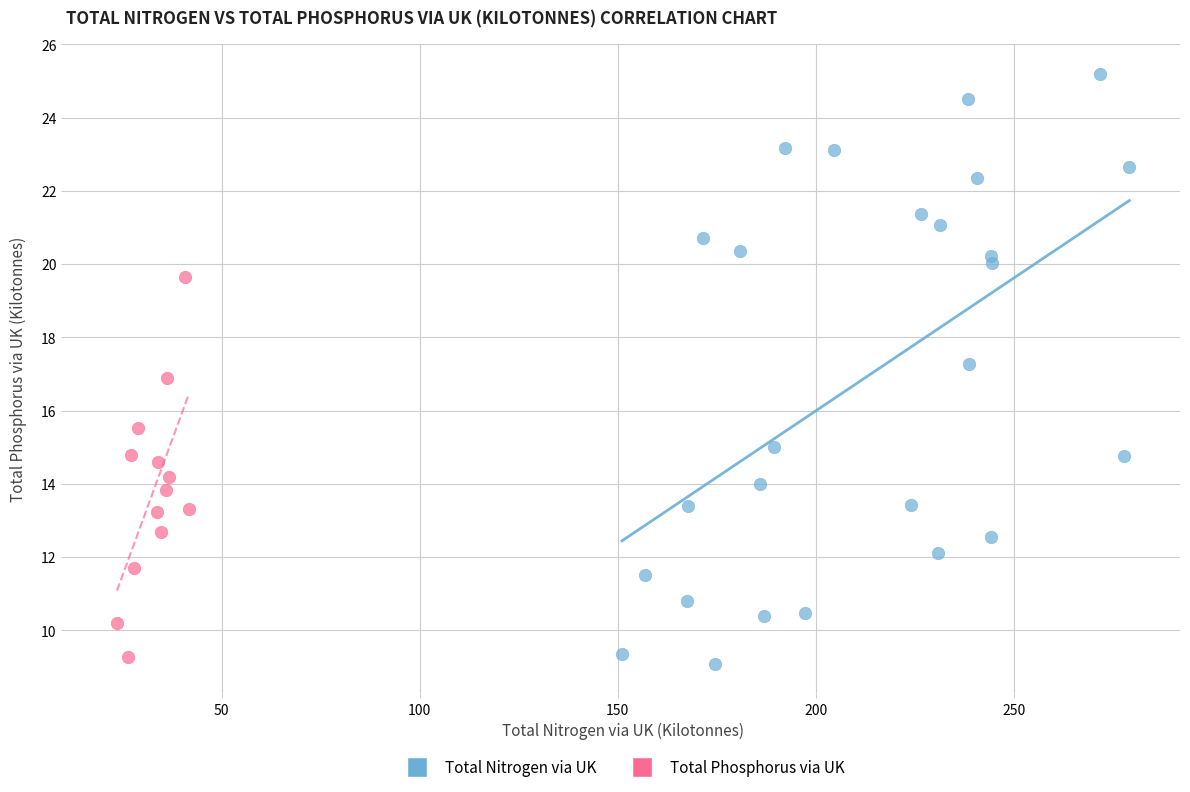

Which series has the largest Y range (max minus min)?

Total Nitrogen via UK